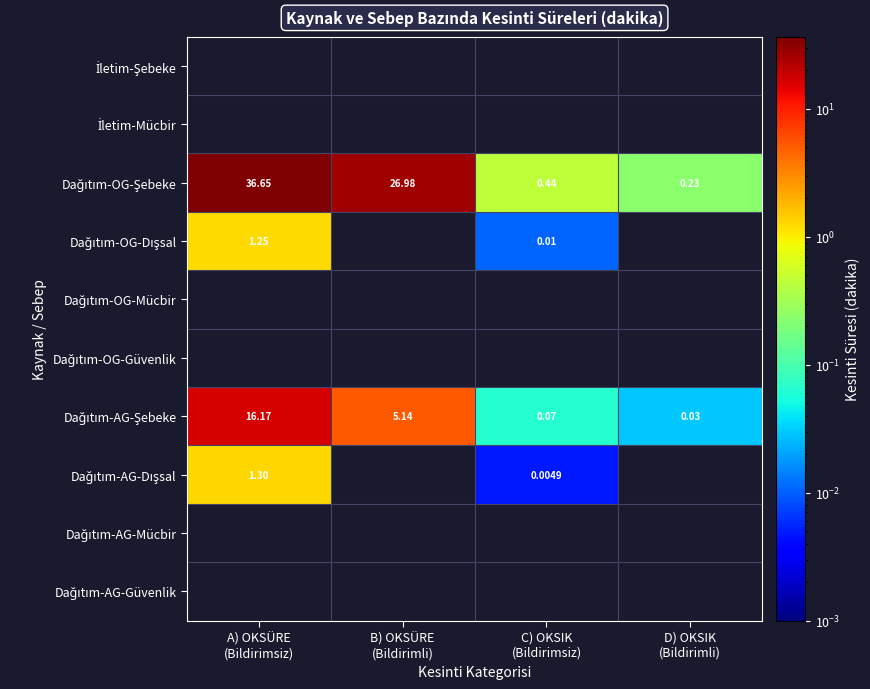

Which series has the largest total across all categories?

Dağıtım-OG-Şebeke